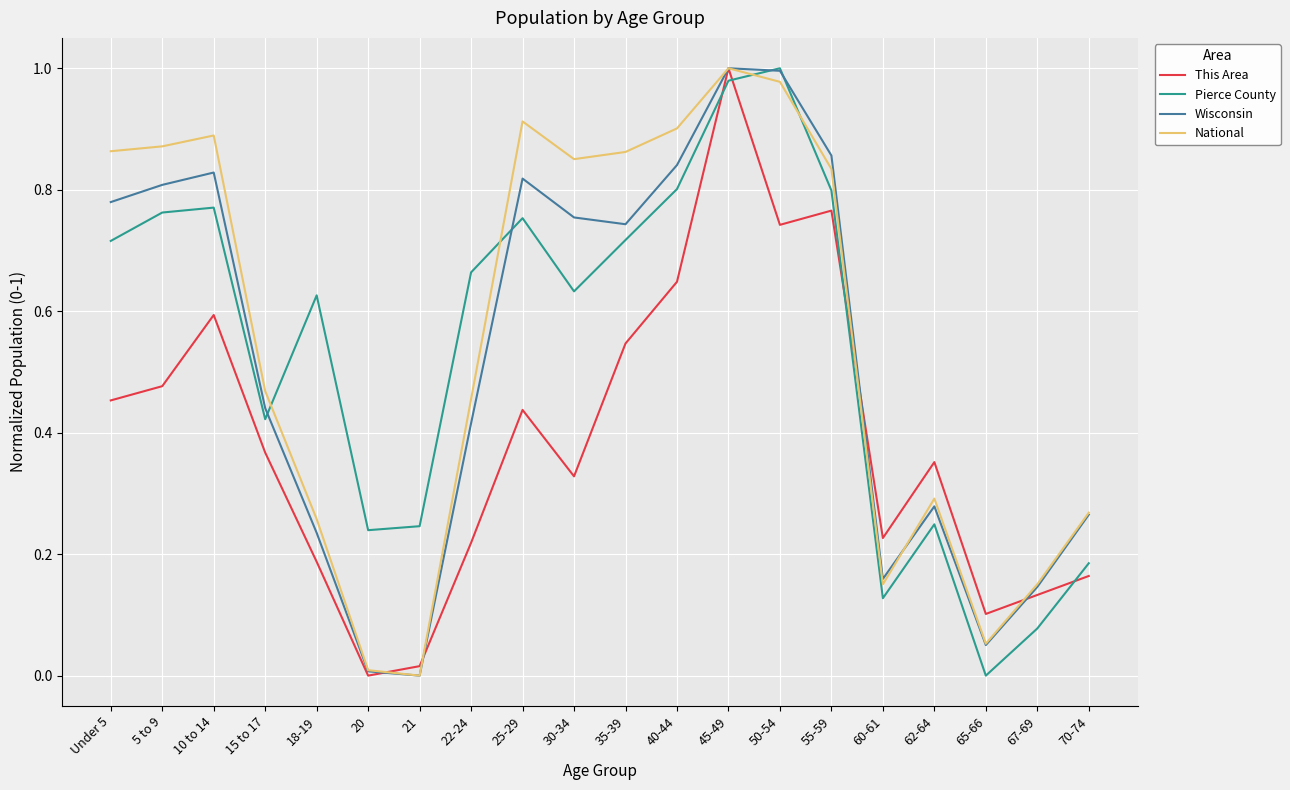

Between 18-19 and 67-69, which series saw the biggest shift?

Pierce County